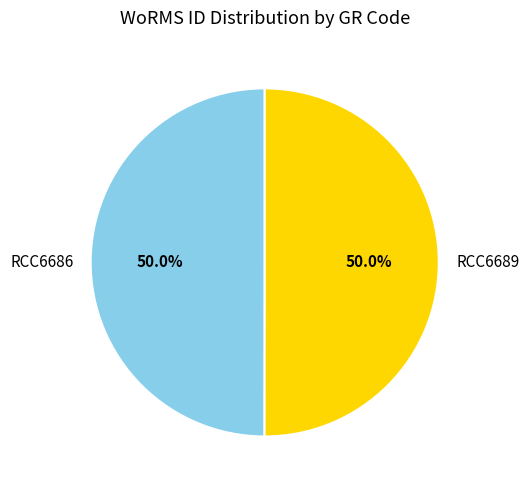

To the nearest percent, what is the combined percentage of RCC6686 and RCC6689?

100%